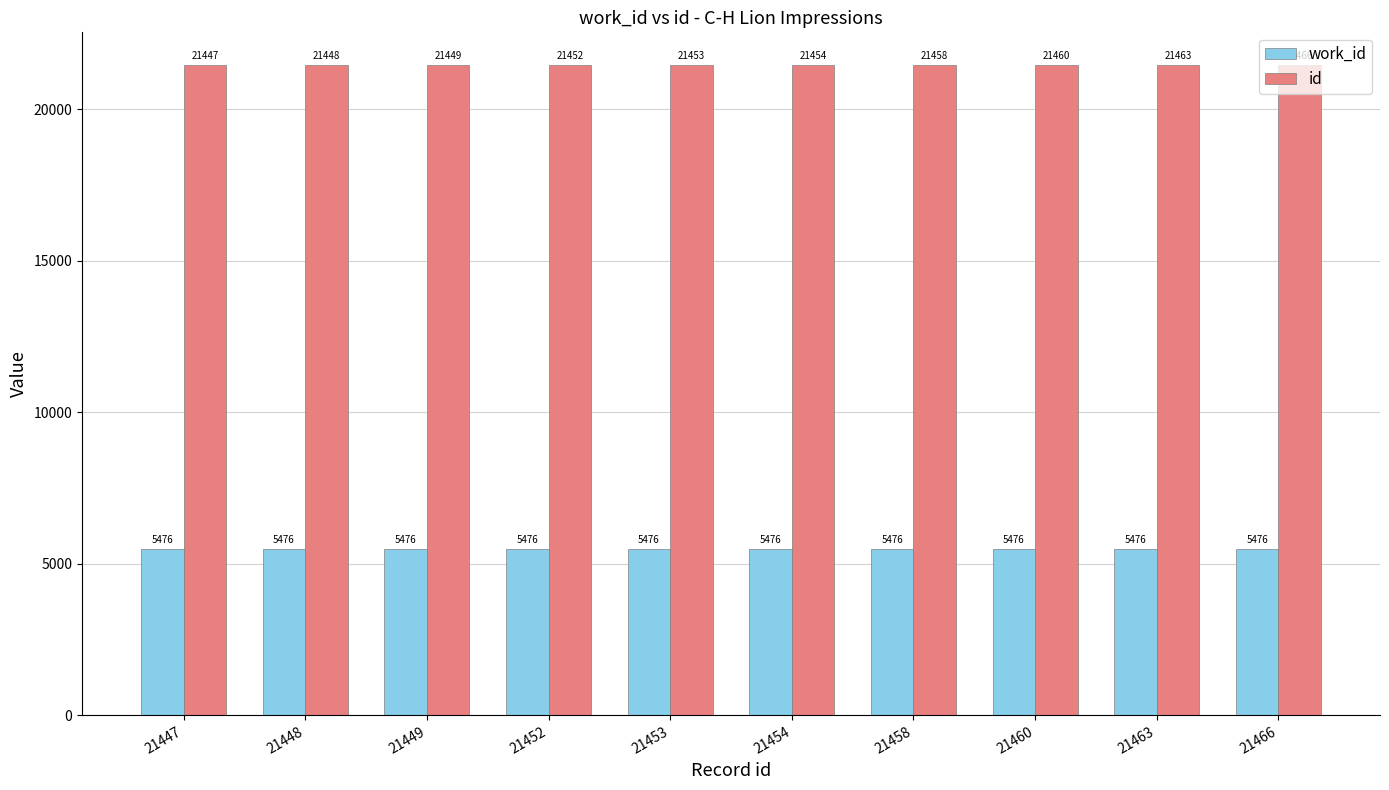

At which category is the sum across all series the highest?

21466